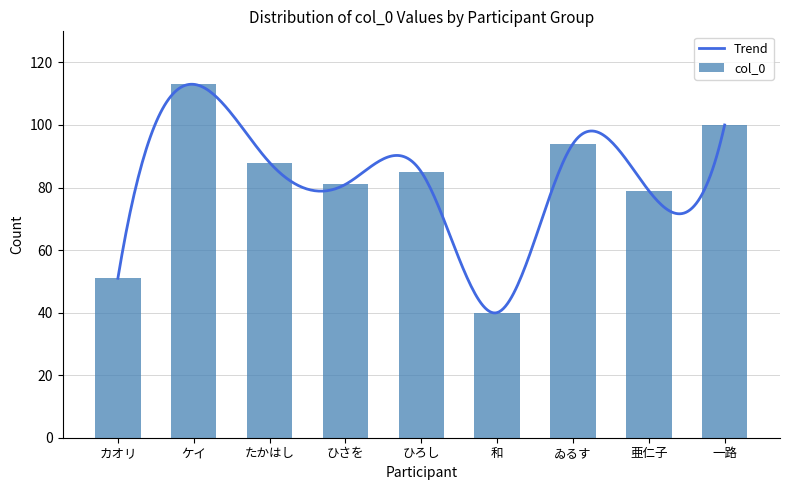

Where does the data first go above 85?

ケイ